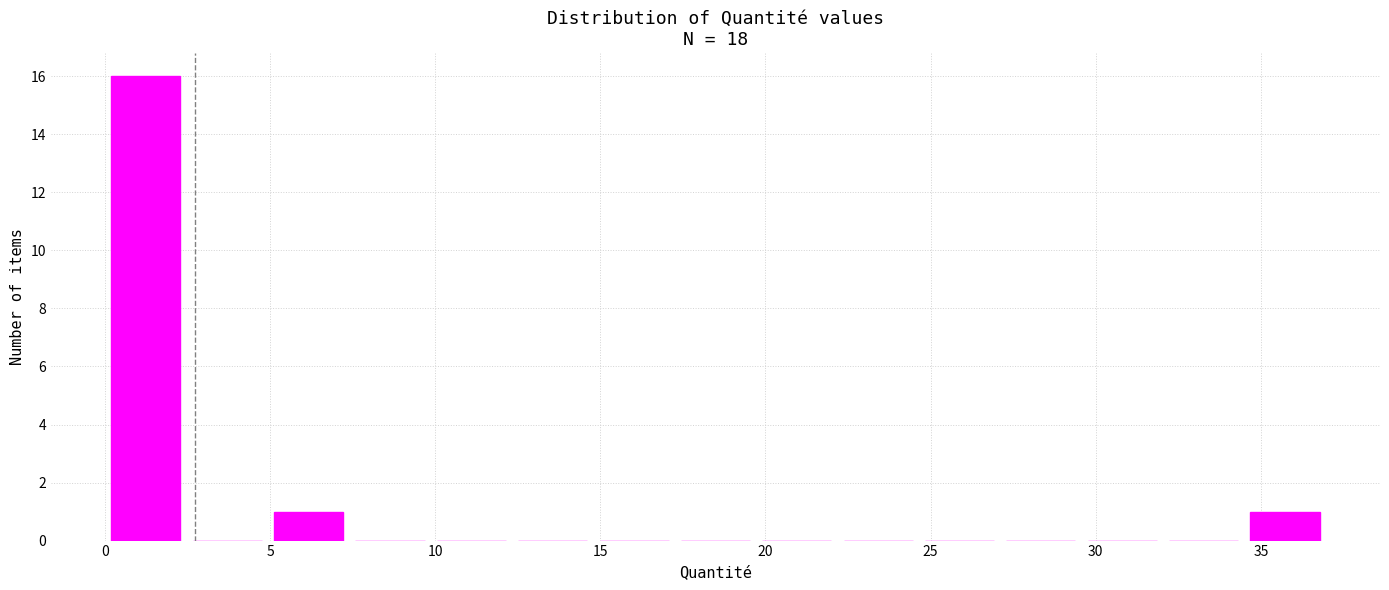

Reading left to right, transcribe this chart: for each bar, give the range it covers on the x-axis and its height. Neither the bar edges nor the heights are printed on the chart, so give them approximately, as read against the axes.

0.0 to 2.5: 16
2.5 to 5.0: 0
5.0 to 7.5: 1
7.5 to 10.0: 0
10.0 to 12.5: 0
12.5 to 15.0: 0
15.0 to 17.5: 0
17.5 to 19.5: 0
19.5 to 22.0: 0
22.0 to 24.5: 0
24.5 to 27.0: 0
27.0 to 29.5: 0
29.5 to 32.0: 0
32.0 to 34.5: 0
34.5 to 37.0: 1